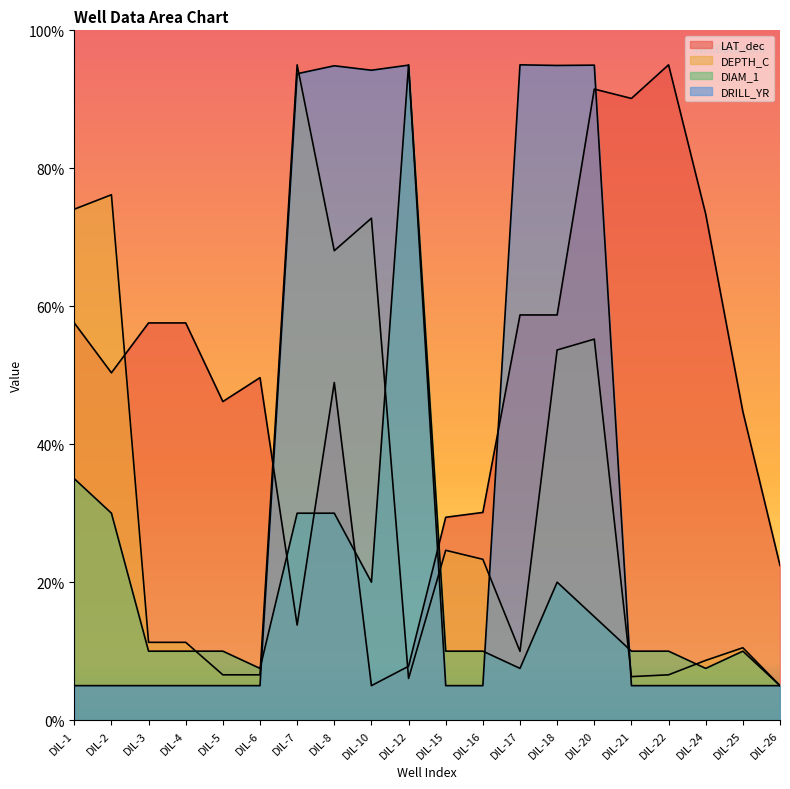

What are all the series names shown in the legend?

LAT_dec, DEPTH_C, DIAM_1, DRILL_YR